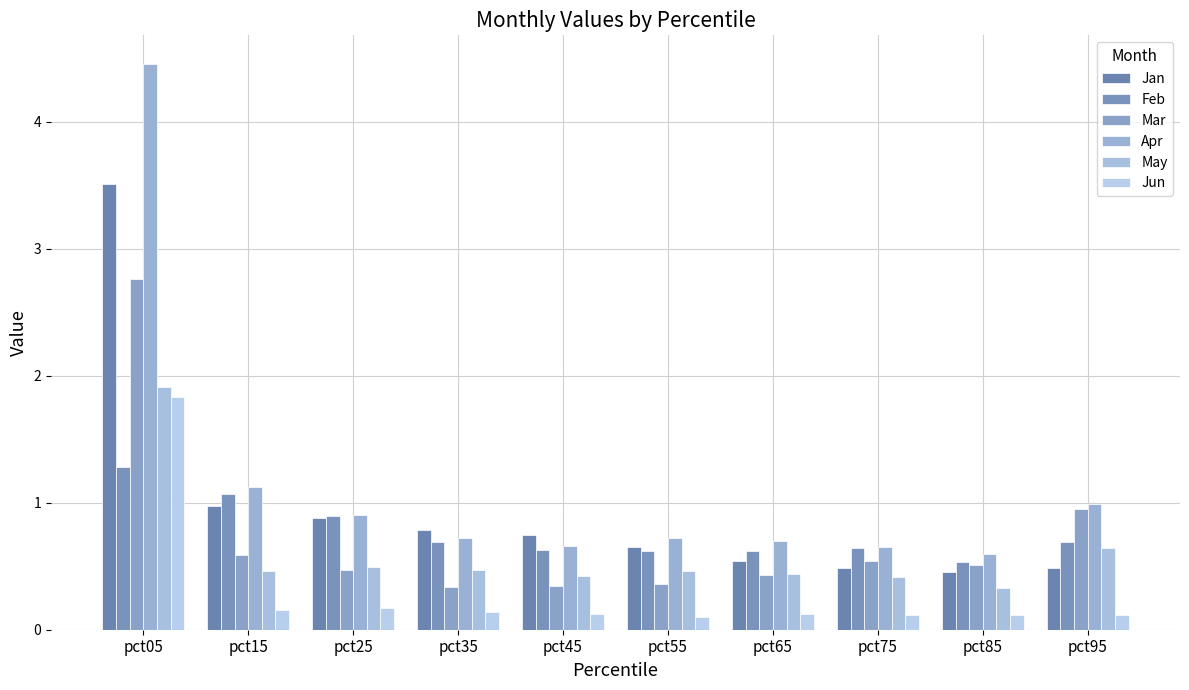

What is the difference between the Apr values at pct15 and pct45?

0.5